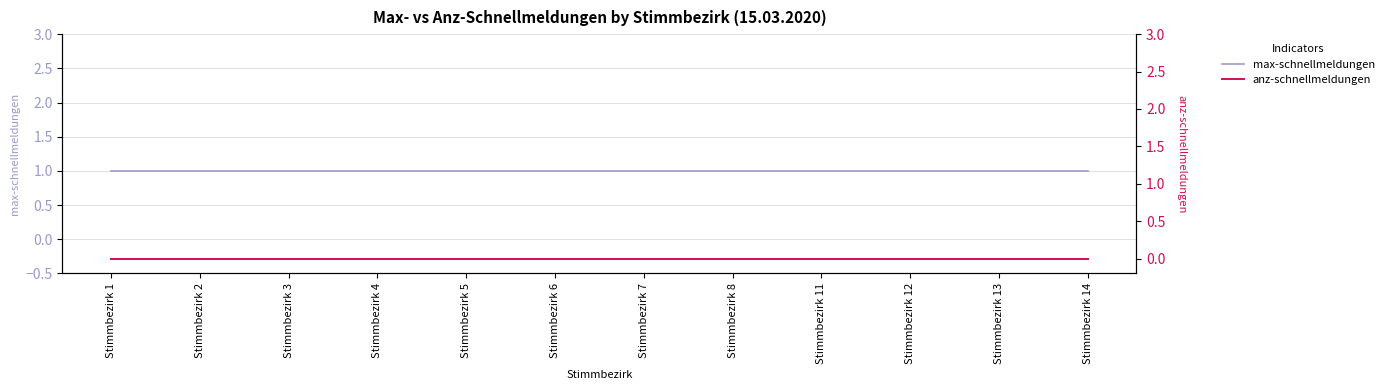

True or false: max-schnellmeldungen and anz-schnellmeldungen intersect in this chart.

False